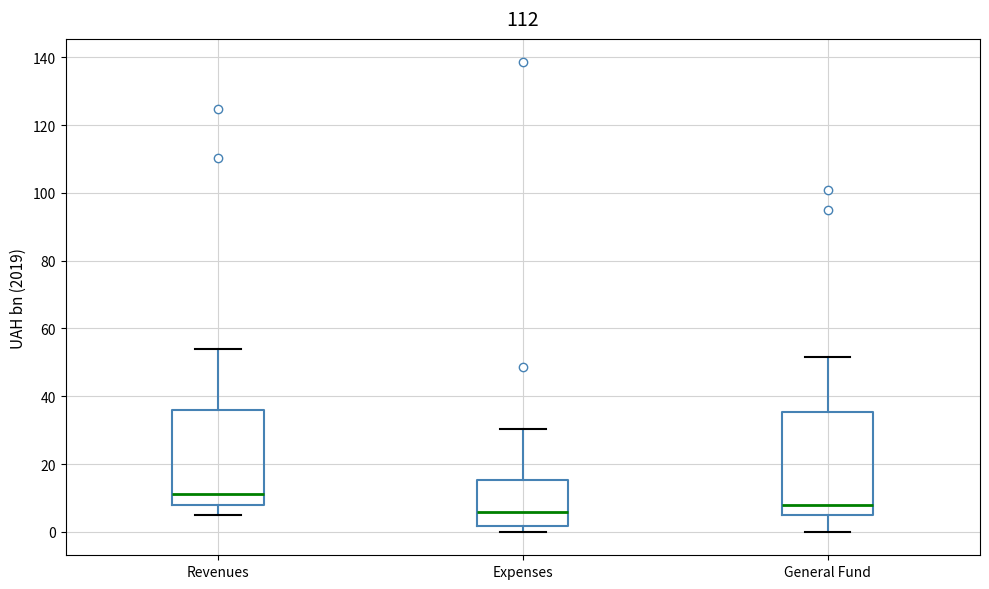

Reading left to right, read every box against the y-axis: the position of its median line, the range the box covers, and the ends of its whiskers. The values are not printed on the chart, so give them approximately, as read against the axis.

Revenues: median 12, box 8 to 36, whiskers 6 to 54
Expenses: median 6, box 2 to 16, whiskers 0 to 30
General Fund: median 8, box 6 to 36, whiskers 0 to 52